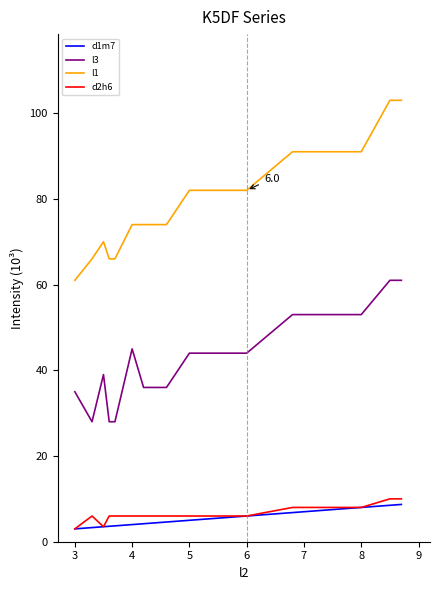

True or false: d2h6 and l3 intersect in this chart.

False